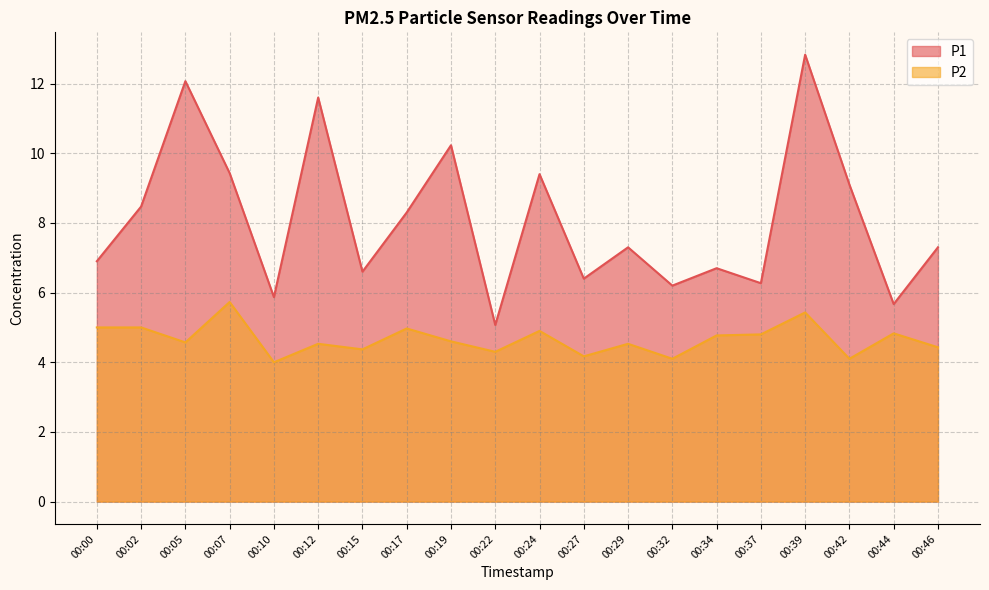

What is the highest value of the P2 series?

5.7